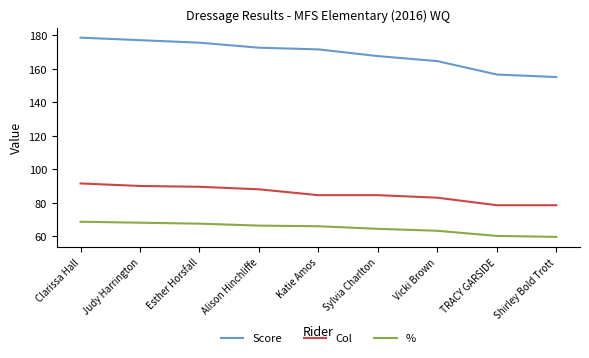

Where does the % series first go above 65?

Clarissa Hall